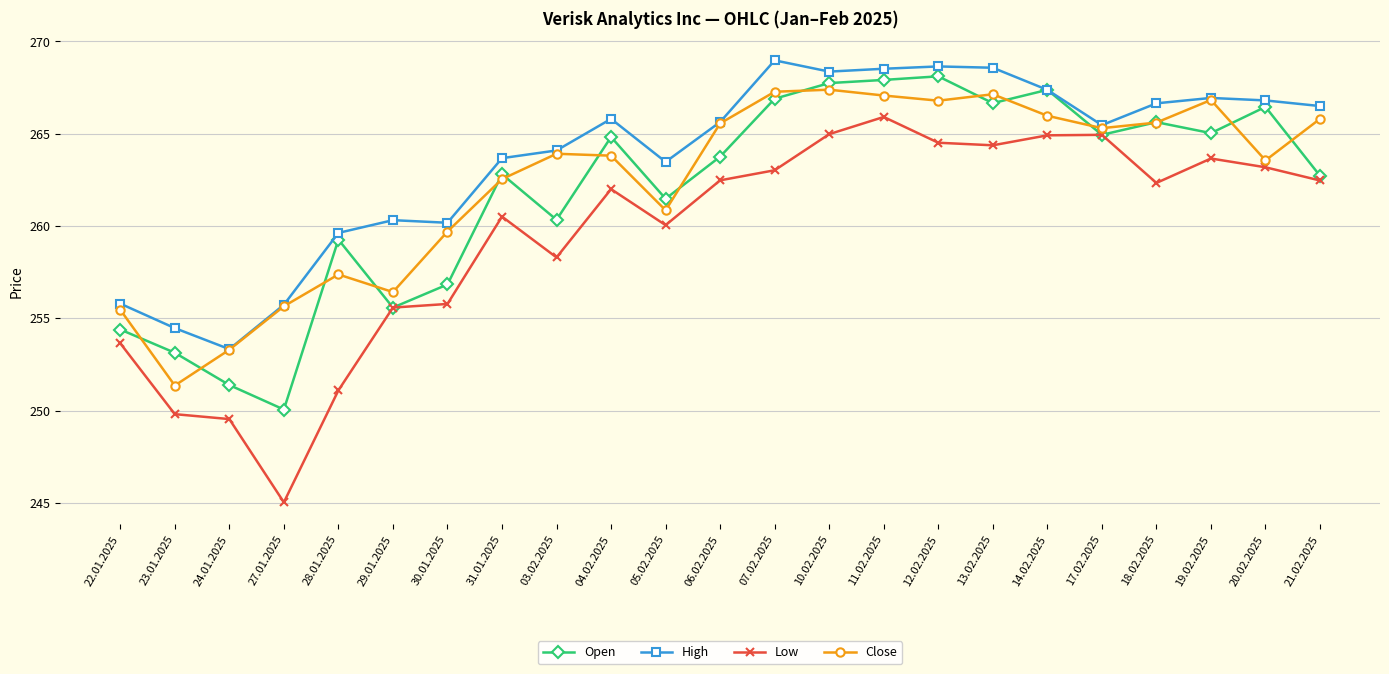

True or false: Open and Close cross at least once.

True